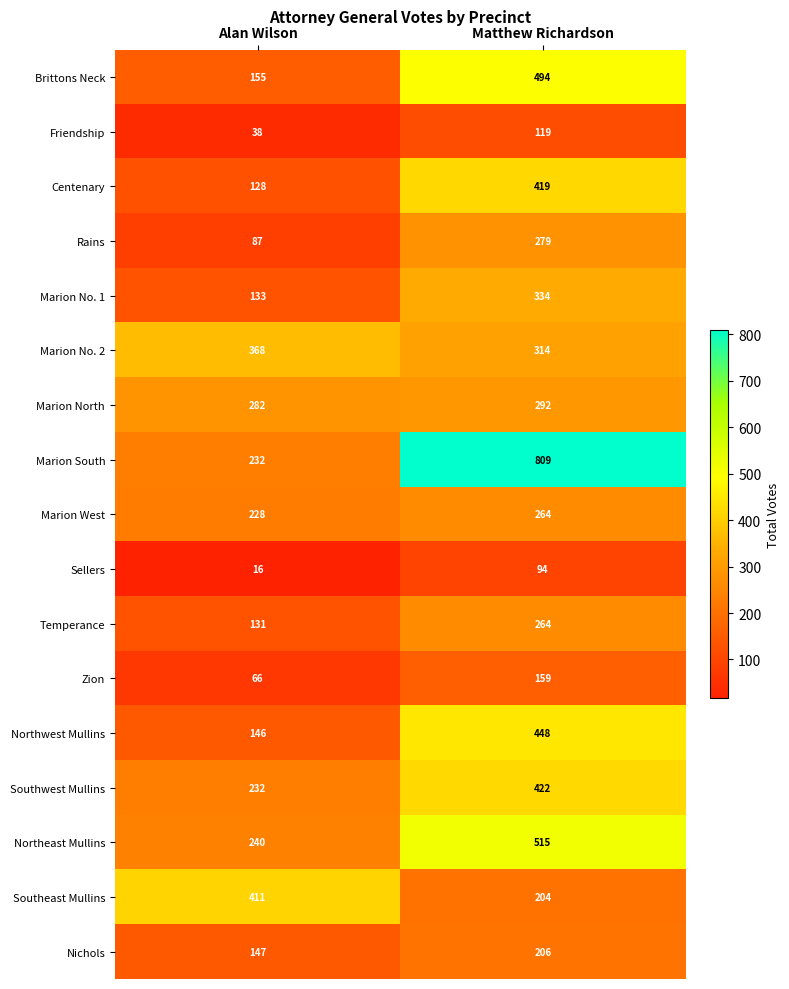

What is the approximate value of Southeast Mullins at Alan Wilson, to the nearest 5?

410